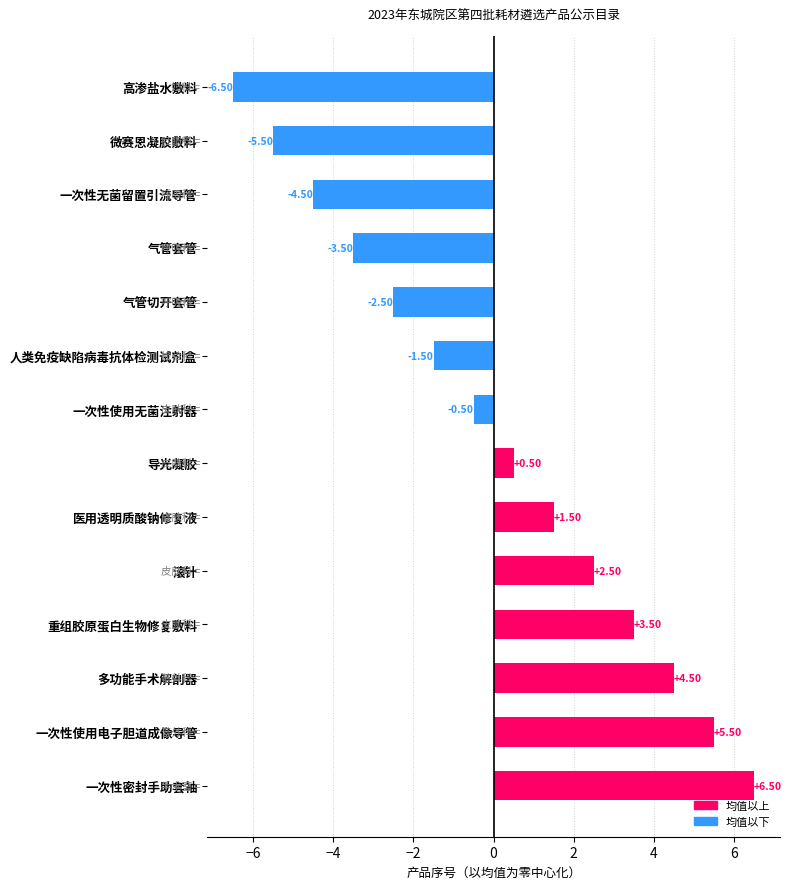

What is the sum of the values at 气管切开套管 and 微赛恩凝胶敷料?

-8.0